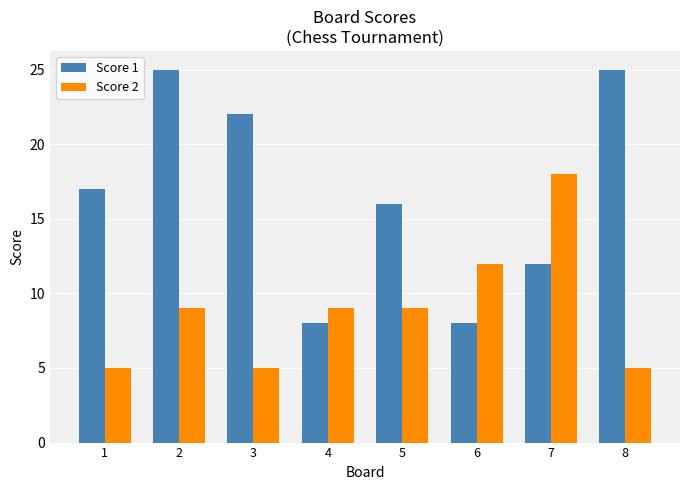

What is the value of the Score 2 bar at the 7th from the left?

18